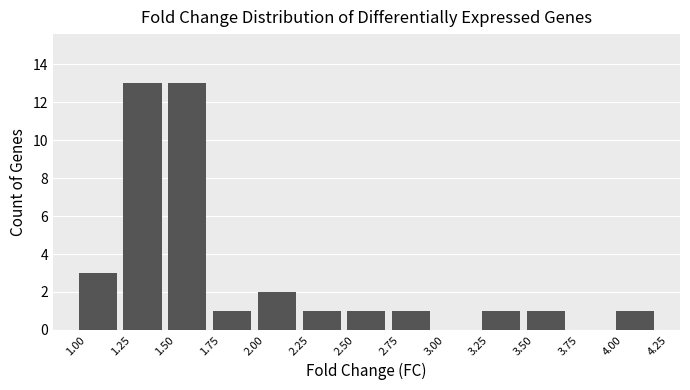

What is the height of the bar covering 2.00 to 2.25 on the x-axis? The values are not printed on the chart, so give them approximately, as read against the axis.

2